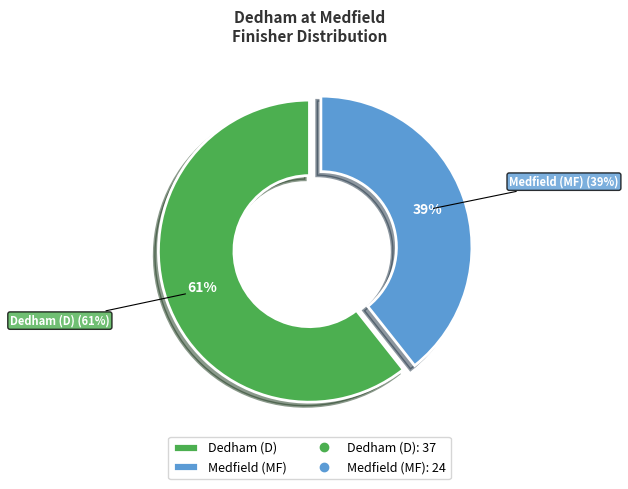

How many slices are in this pie chart?

2